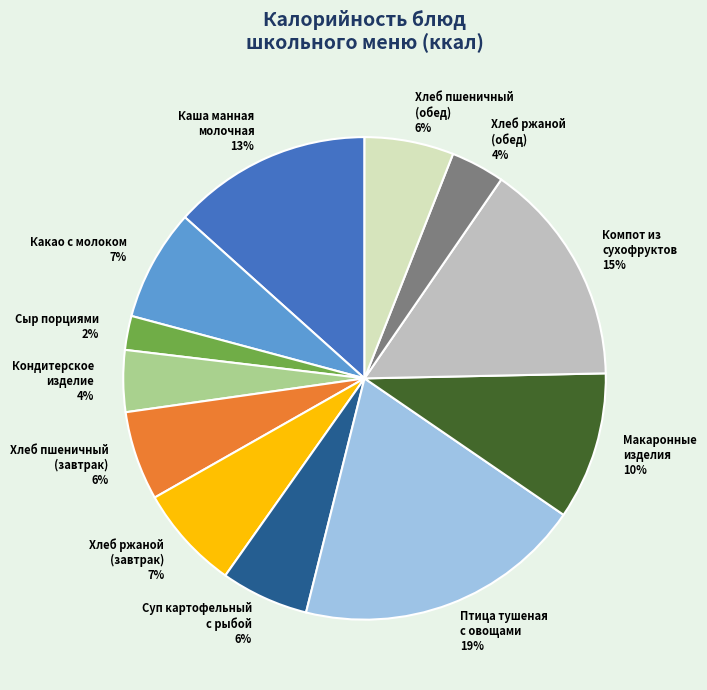

Is there a majority slice in this chart?

No